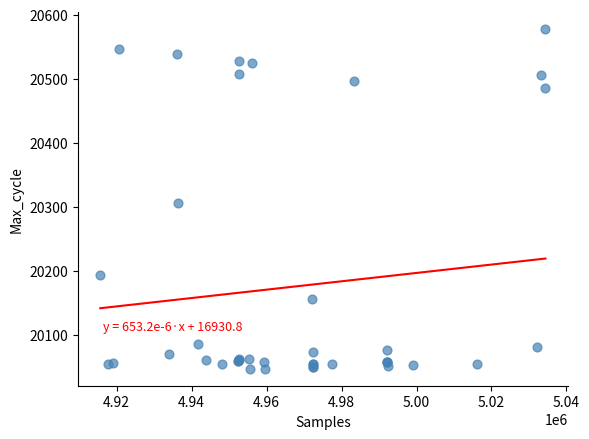

What Y value in the scatter plot is closest to 20312?

20306